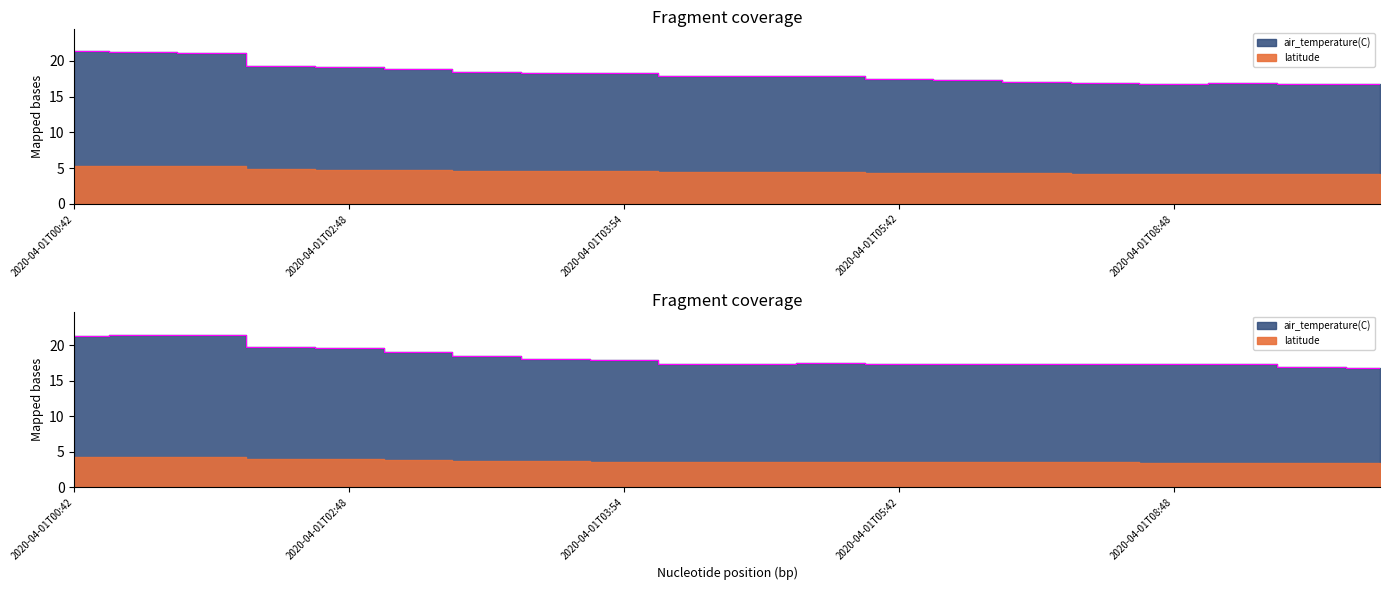

What position from the right is 2020-04-01T04:42?

11